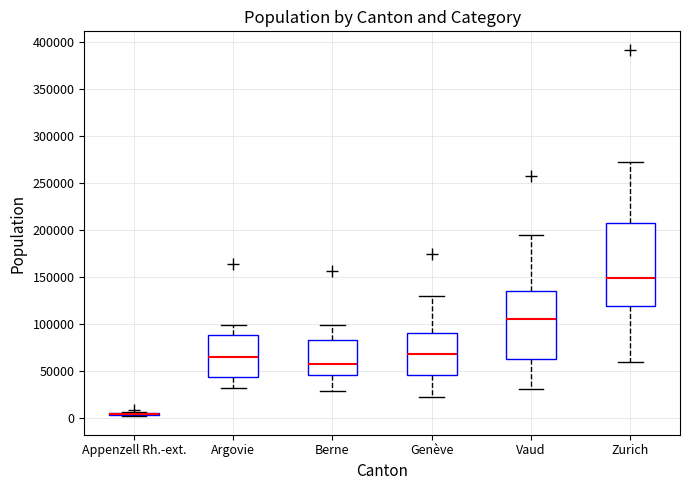

Where does the median line of the box for Zurich sit on the y-axis? The values are not printed on the chart, so give them approximately, as read against the axis.

150000